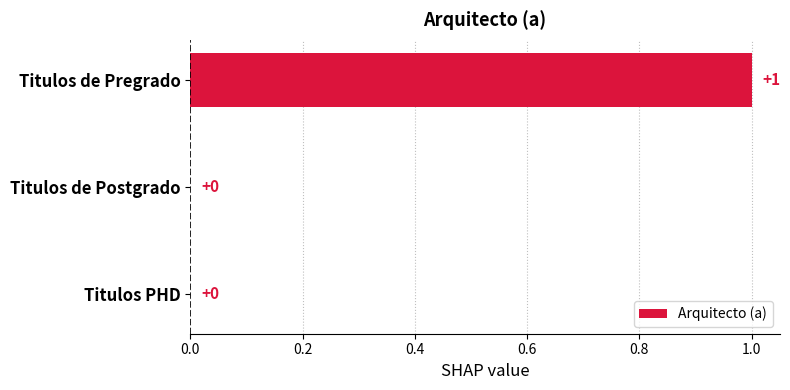

How many values are between 0 and 1?

3